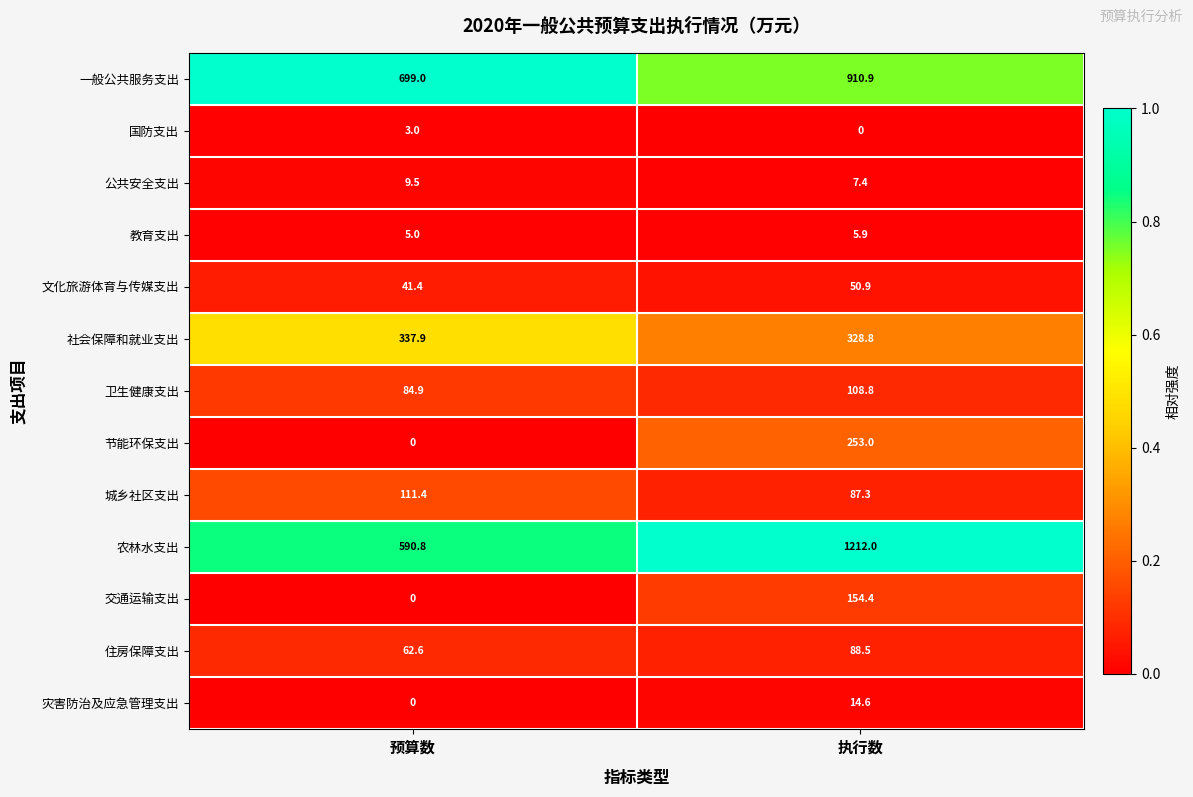

What is the sum of the 节能环保支出 values at 预算数 and 执行数?

253.0